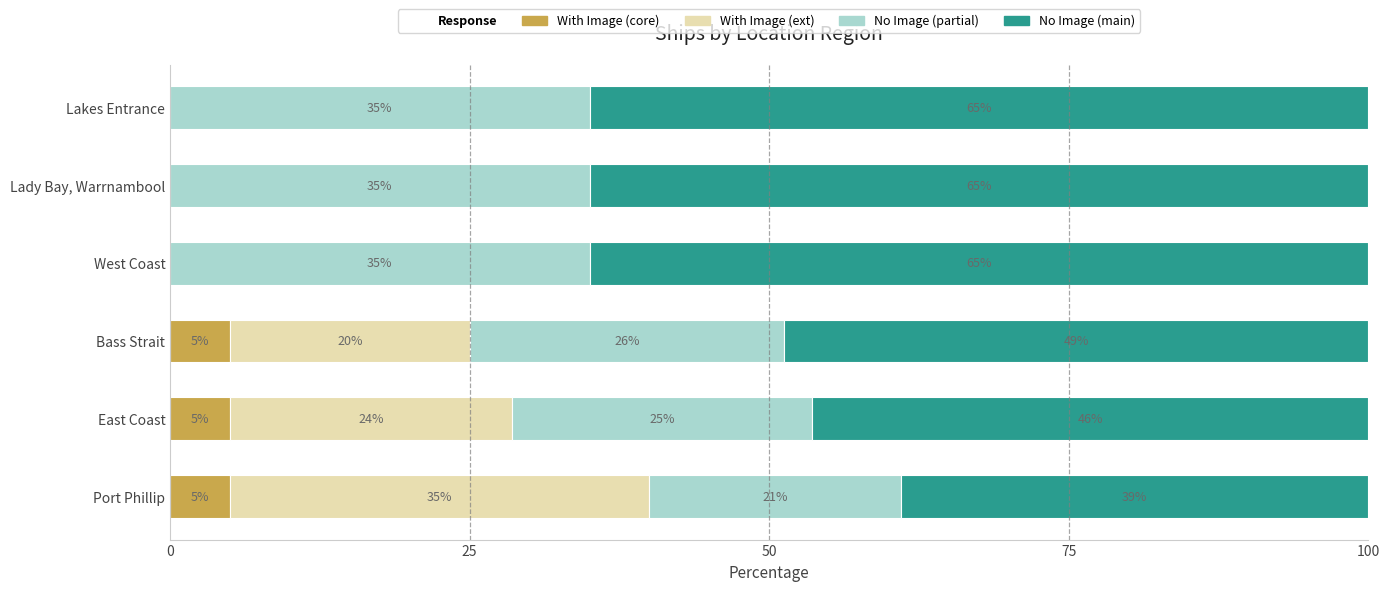

What is the maximum value for With Image (core)?

5.0